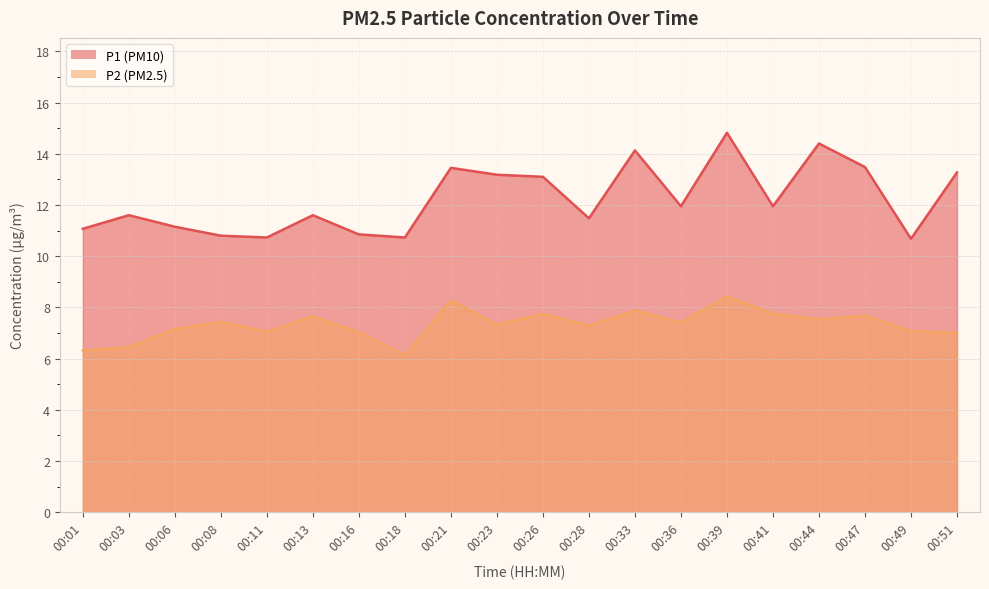

What is the value of the P1 point at the 2nd from the left?

11.6